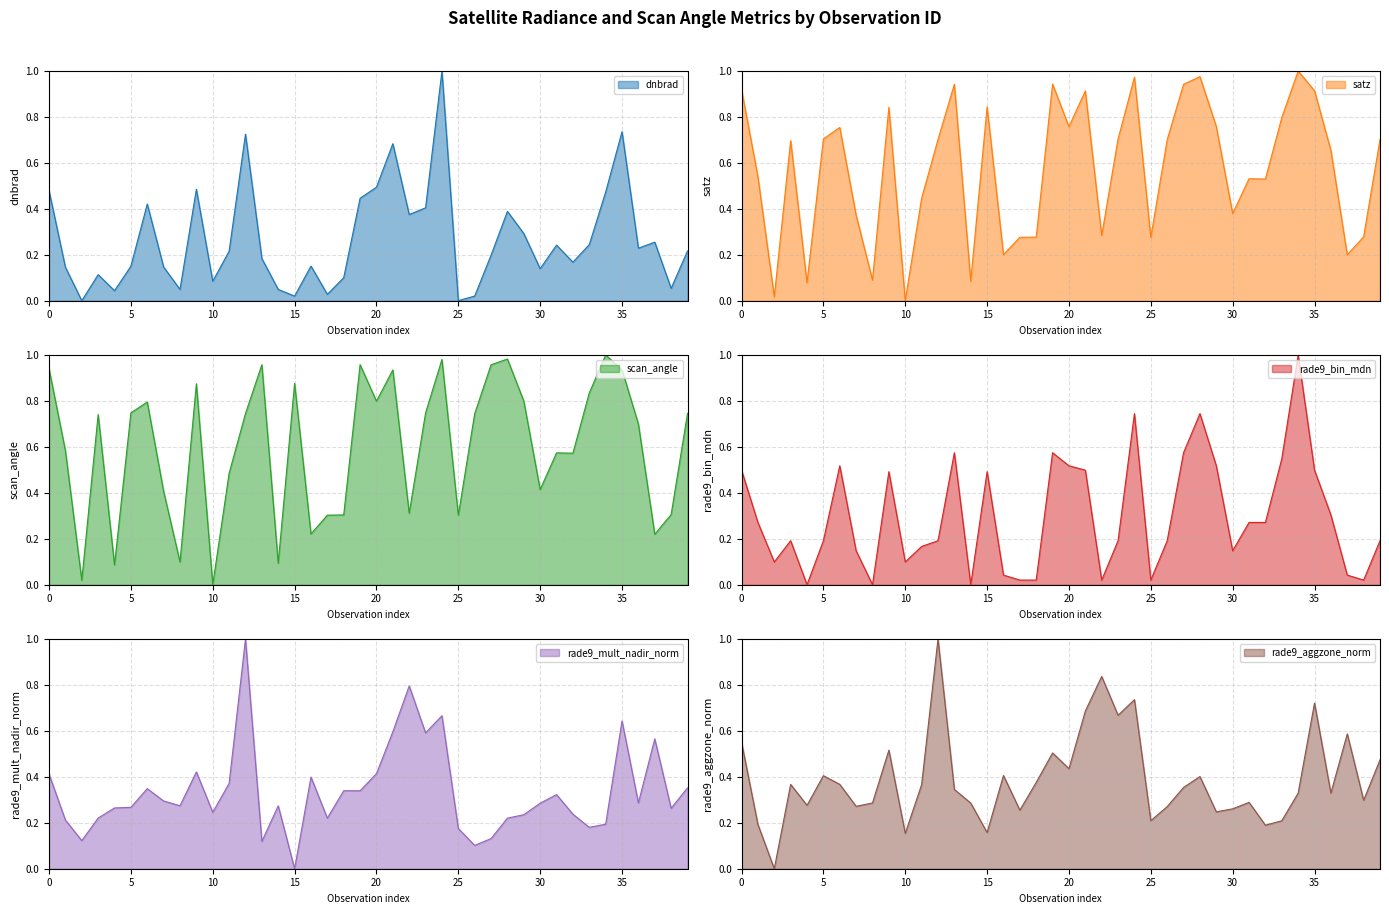

Where is scan_angle nearest to the value 0?

10